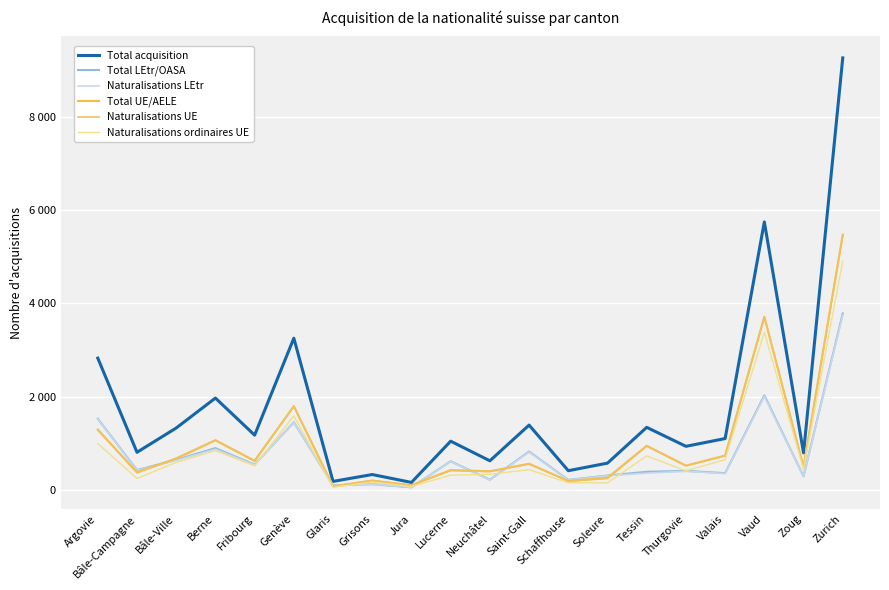

What is the difference between the highest and lowest values at Lucerne?

727